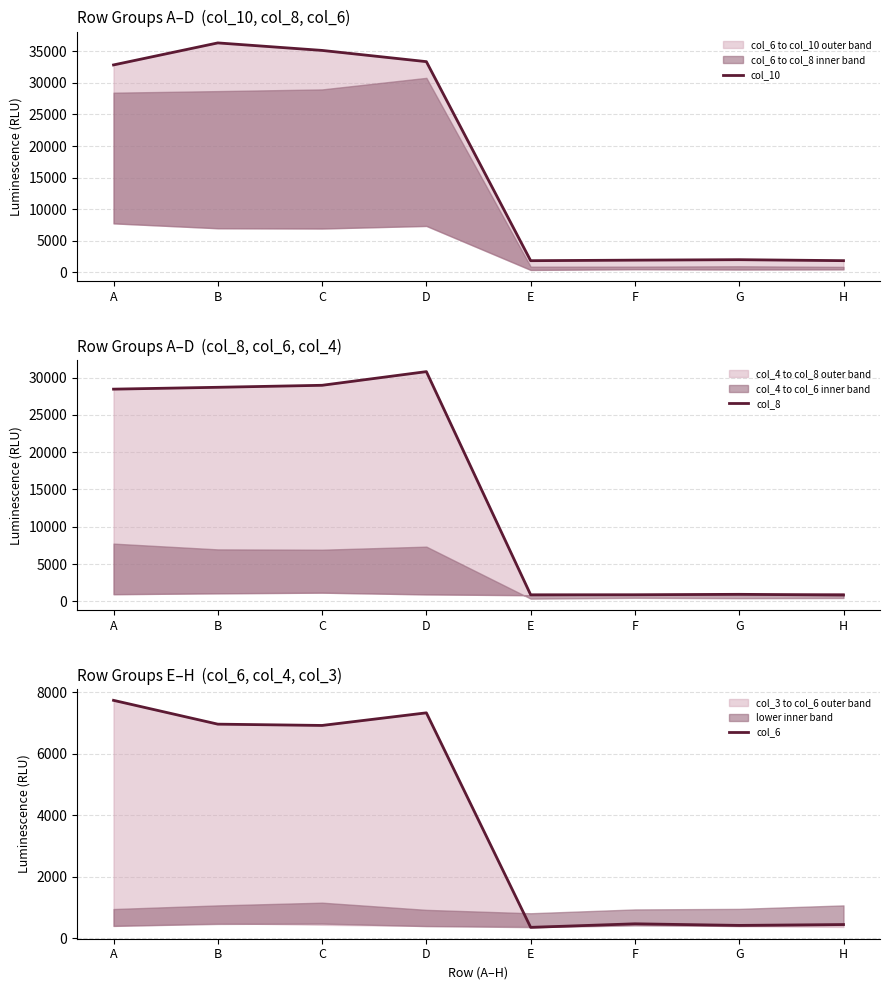

What is the difference between the highest and lowest values at H?

1377